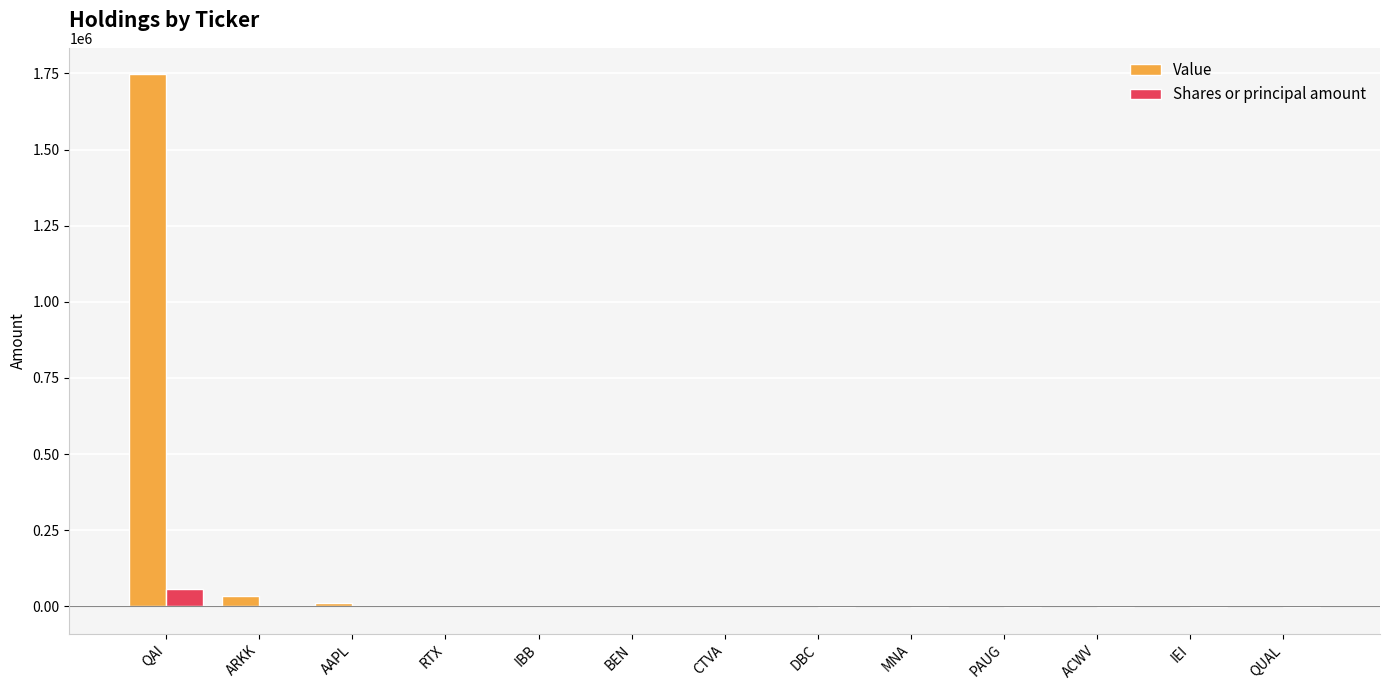

At which label does Shares or principal amount reach its peak?

QAI